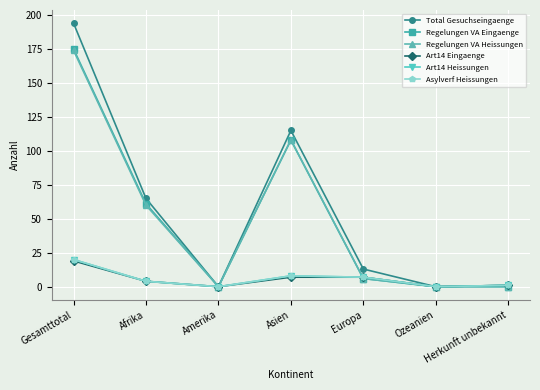

What is the sum of all Regelungen VA Heissungen values?

348